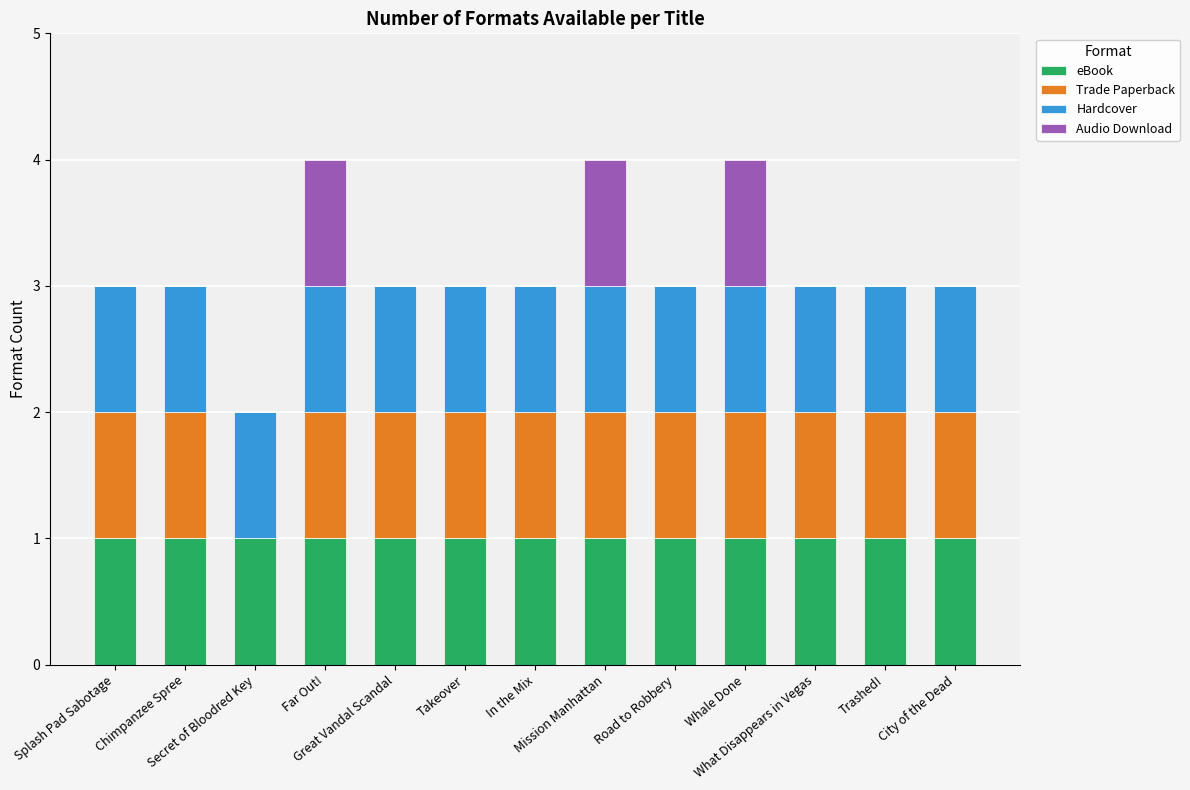

How many distinct data groups are displayed?

4